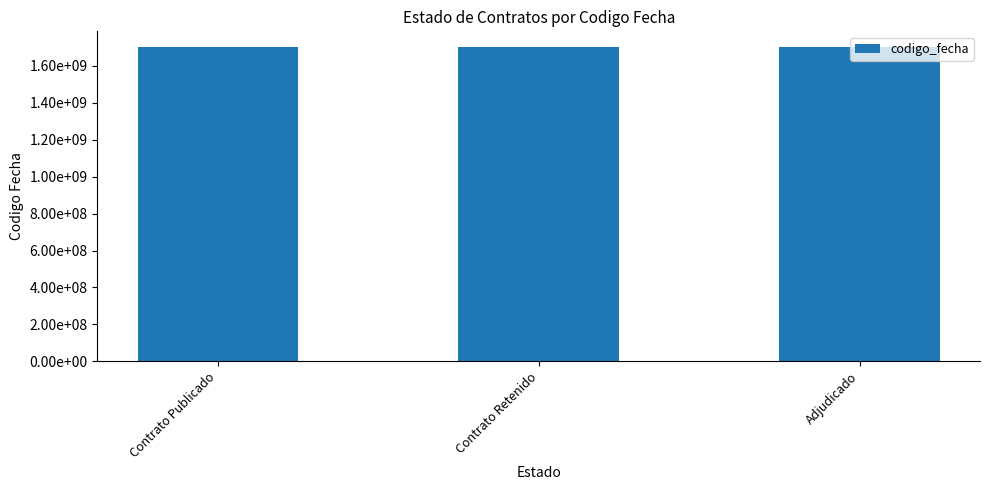

Are the bars horizontal?

No